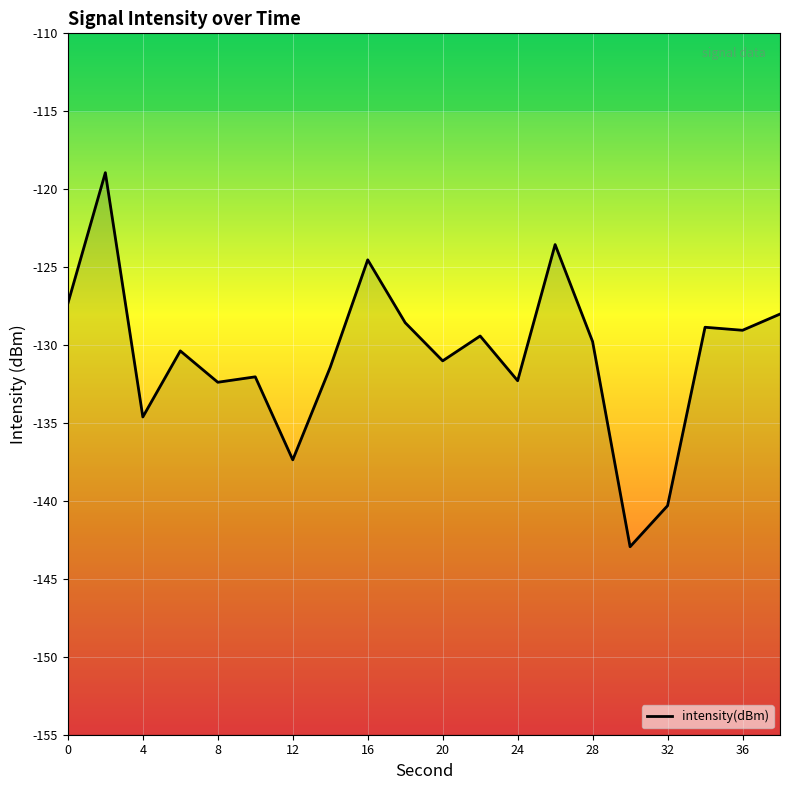

Reading left to right, what are all the values shown in this chart?

-127.3	-118.9	-134.6	-130.4	-132.4	-132.0	-137.4	-131.4	-124.5	-128.6	-131.0	-129.4	-132.3	-123.6	-129.8	-142.9	-140.3	-128.9	-129.1	-128.0